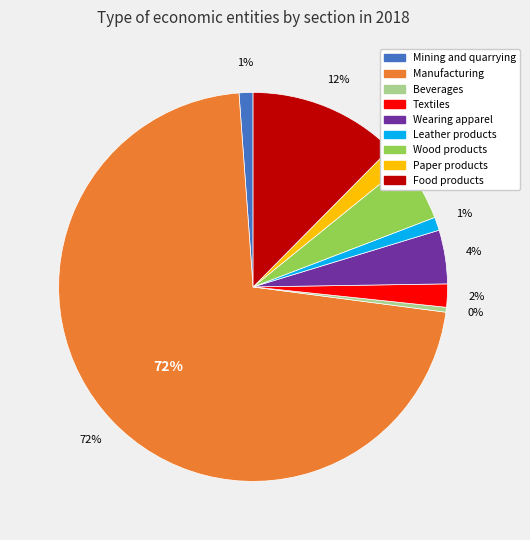

How many segments does this pie chart have?

9